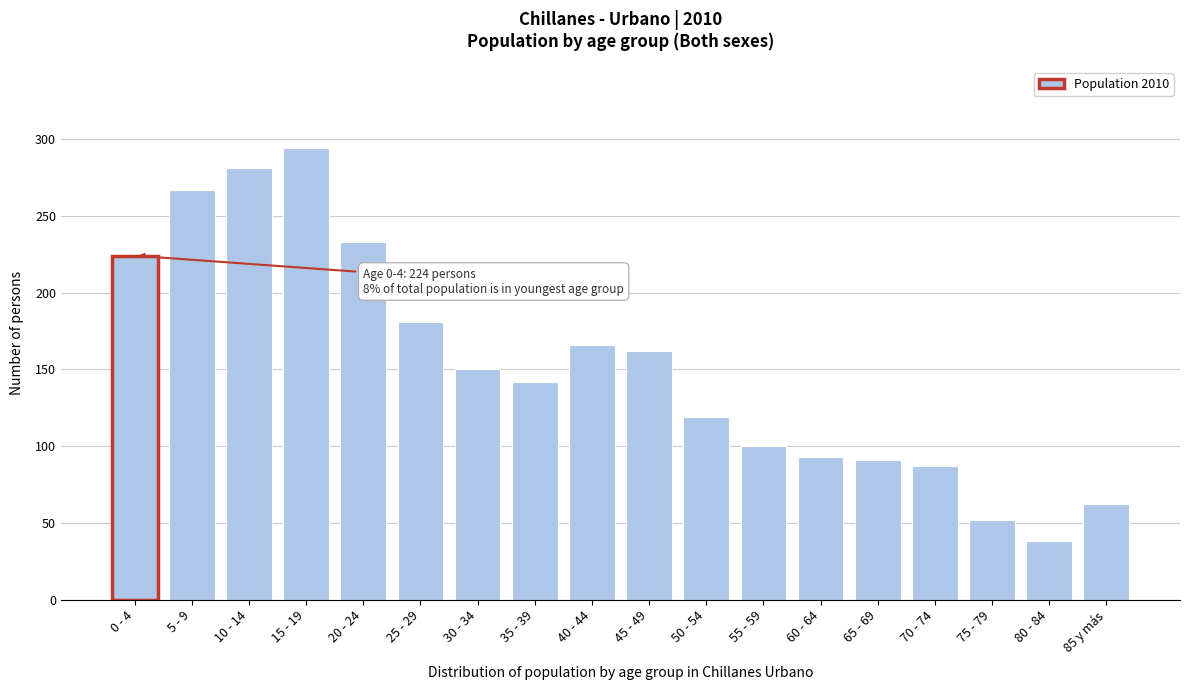

Reading left to right, list all the values displayed in this chart.

0 - 4=224	5 - 9=267	10 - 14=281	15 - 19=294	20 - 24=233	25 - 29=181	30 - 34=150	35 - 39=142	40 - 44=166	45 - 49=162	50 - 54=119	55 - 59=100	60 - 64=93	65 - 69=91	70 - 74=87	75 - 79=52	80 - 84=38	85 y más=62